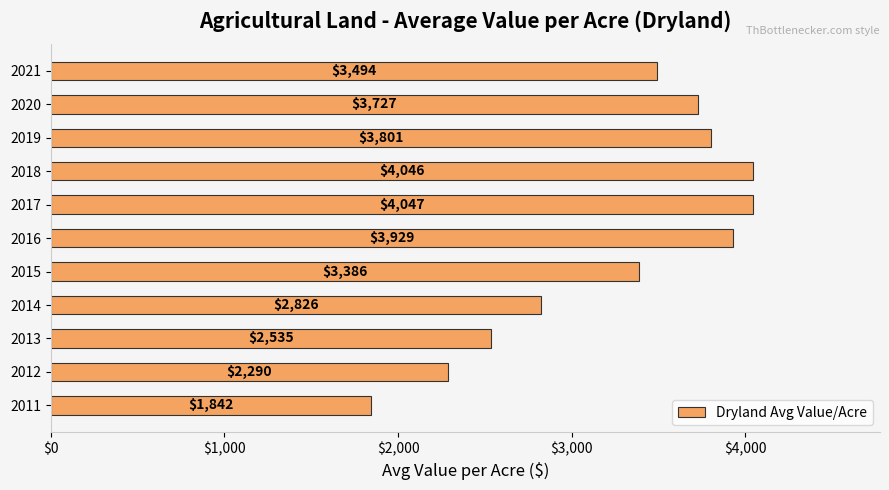

Is it true that the value at 2019 is 5742.1?

False